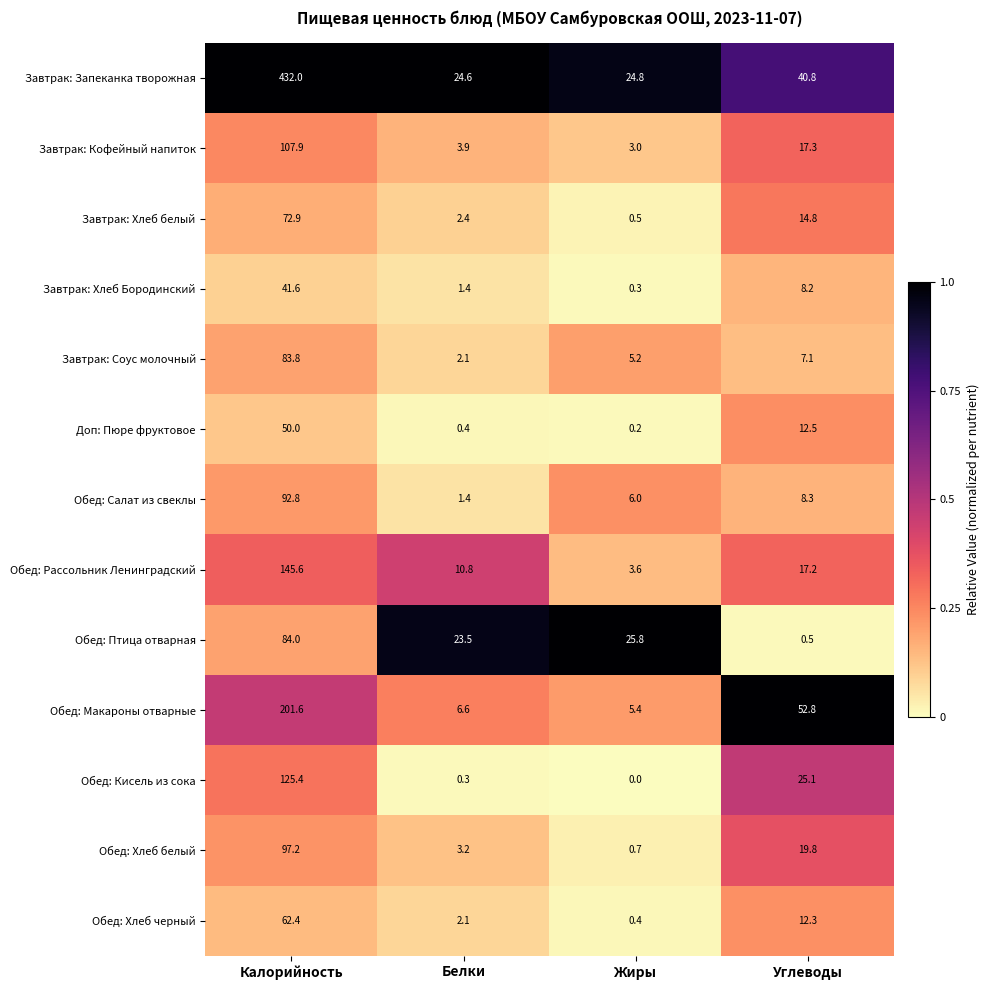

What is the difference between the Завтрак: Хлеб белый values at Белки and Углеводы?

12.4